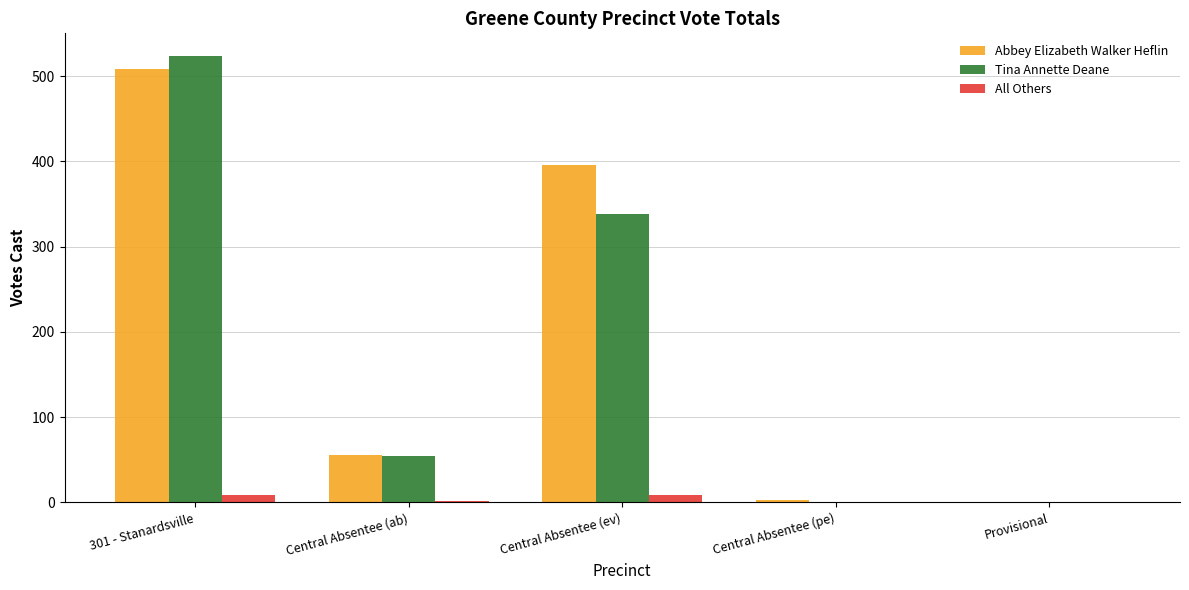

At which category is the sum across all series the highest?

301 - Stanardsville